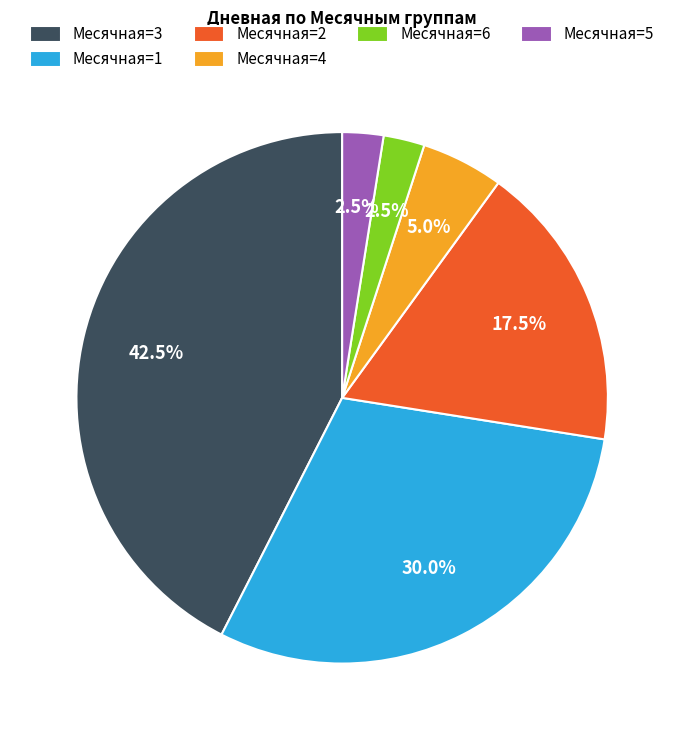

Is there any slice that represents more than half of the pie?

No